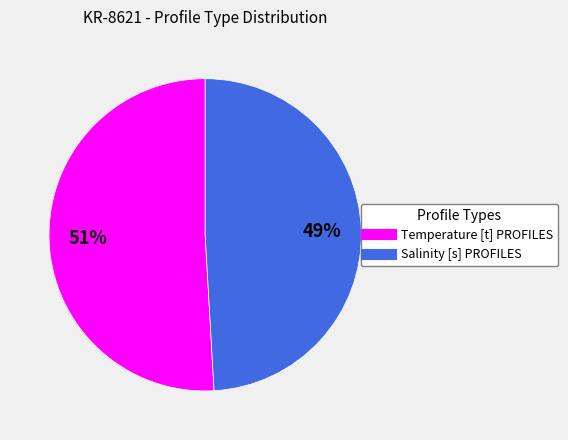

How many slices are in this pie chart?

2